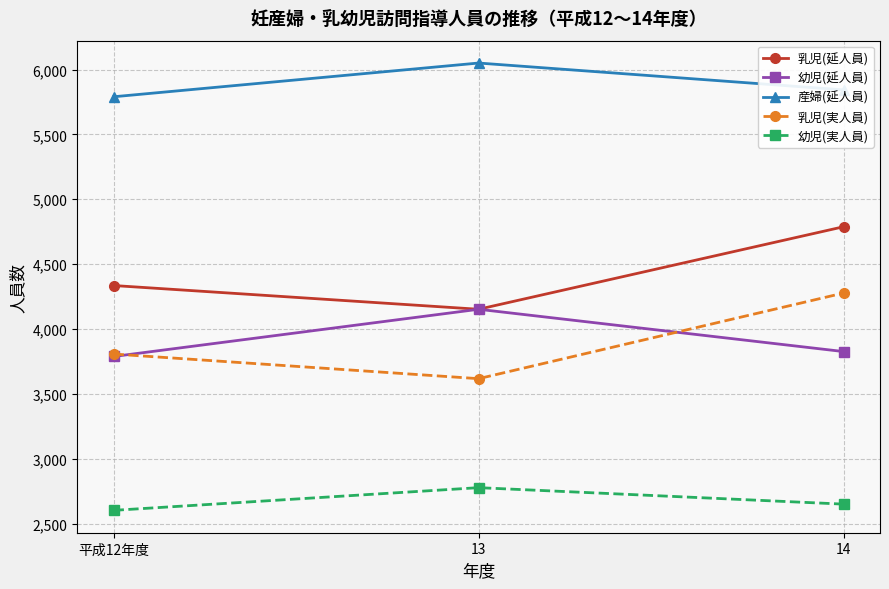

What is the total value across all series at 13?

20748